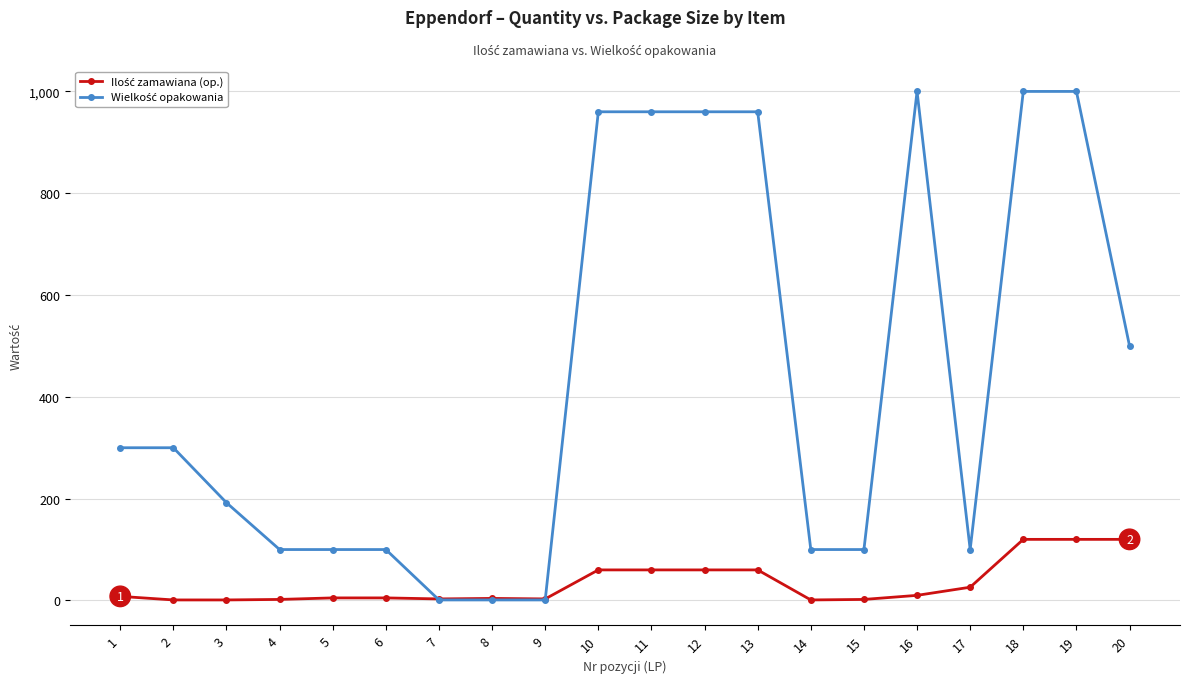

What is the maximum value shown in the chart?

1000